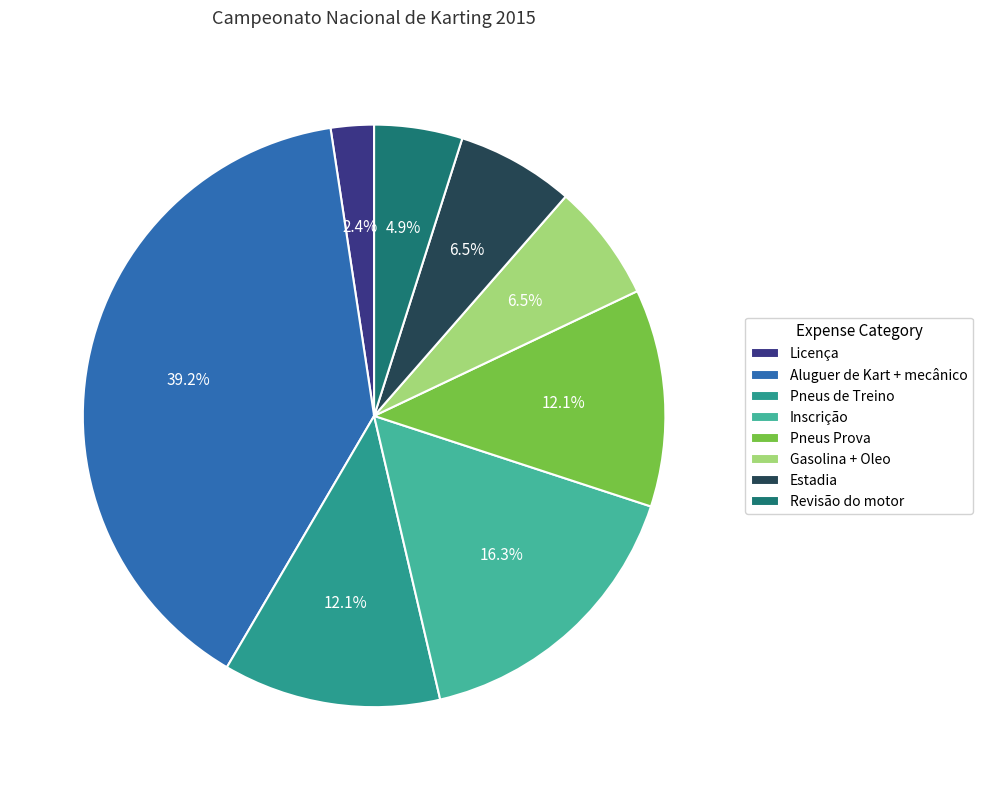

The Gasolina + Oleo slice represents 7% of the pie. True or false?

True